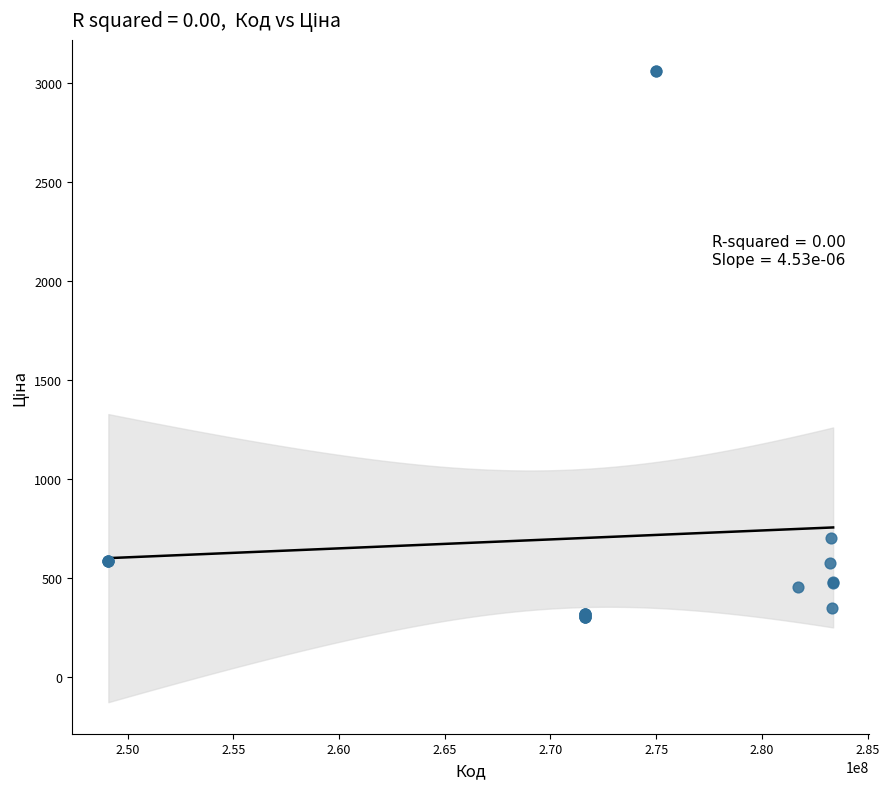

What Y value in the scatter plot is closest to 1680?

701.9